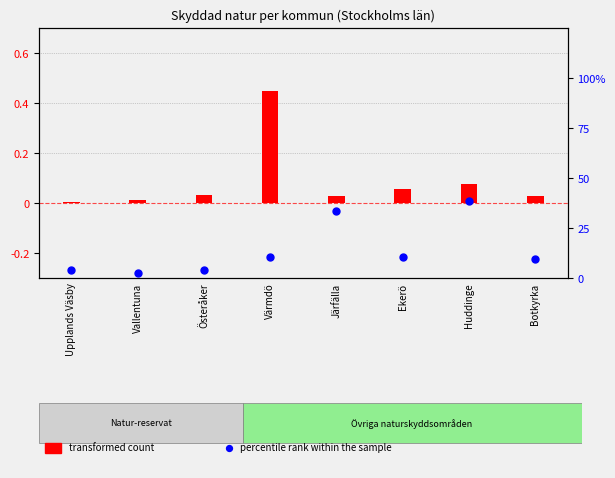

At how many categories does at least one series exceed 32?

2